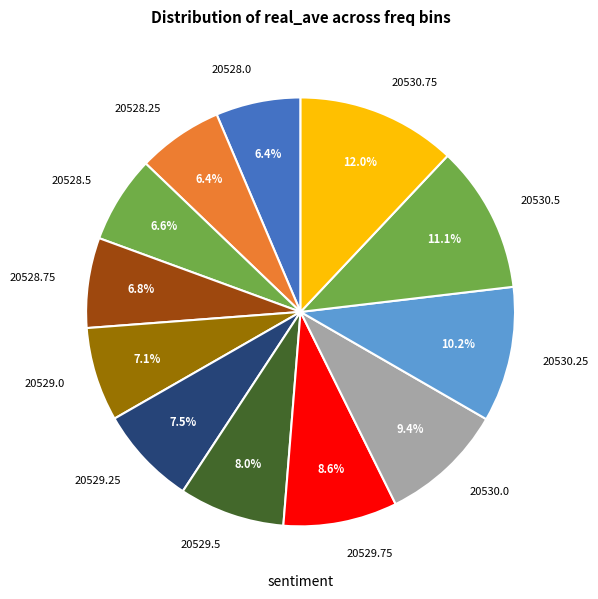

What portion of the pie excludes 20530.0?

90.6%